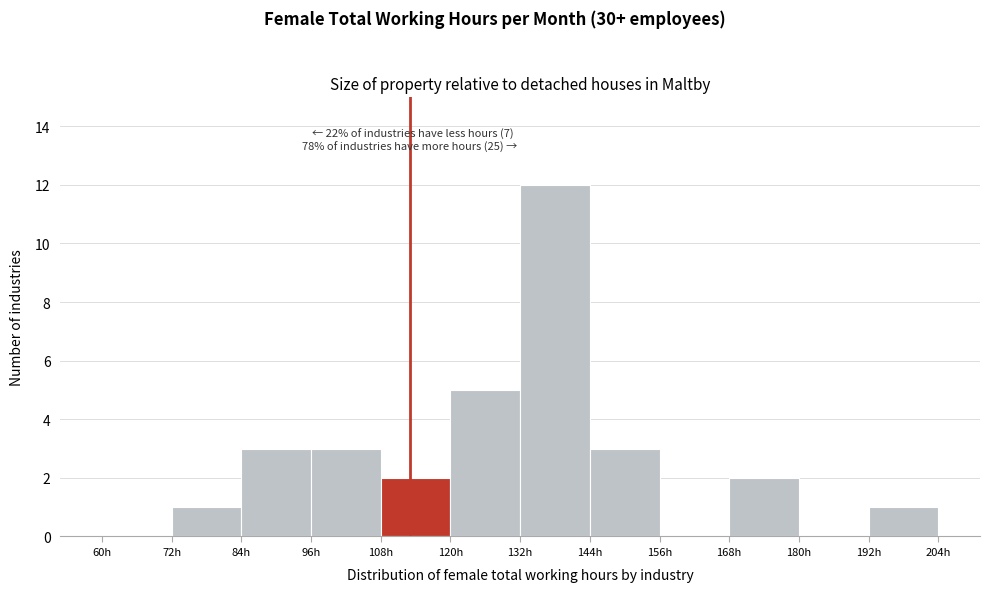

Which range on the x-axis has the tallest bar?

132 to 144